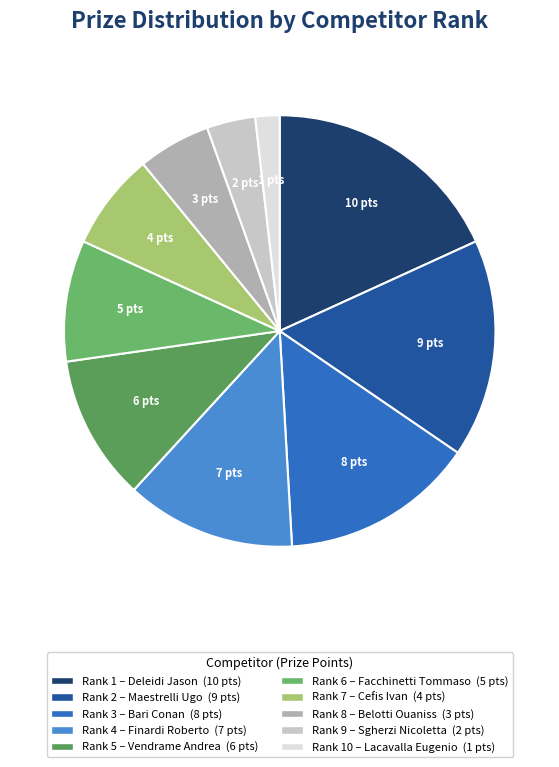

How many slices are in this pie chart?

10